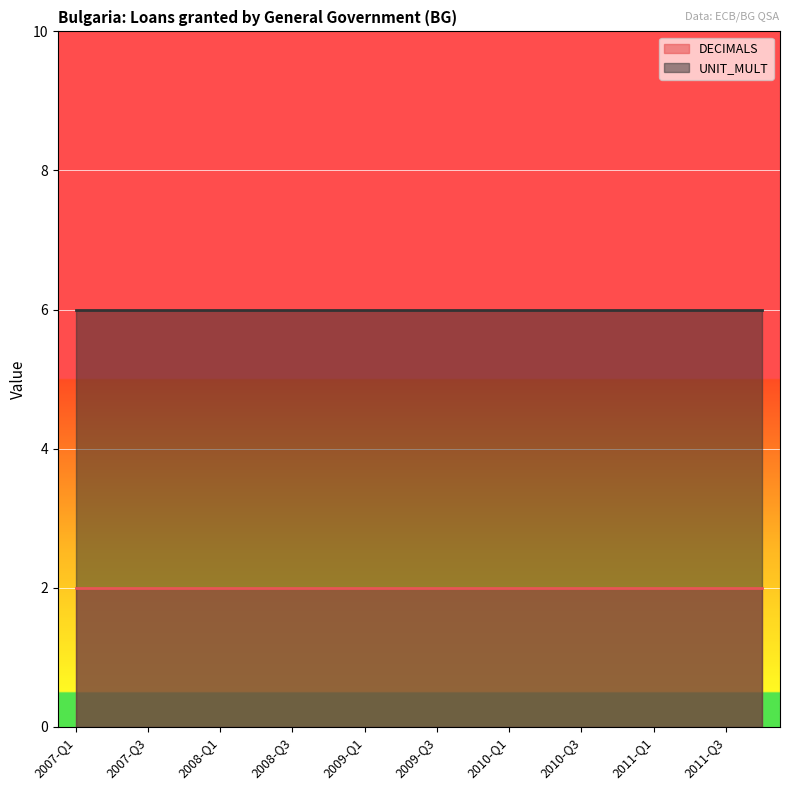

What are all the series names shown in the legend?

DECIMALS, UNIT_MULT